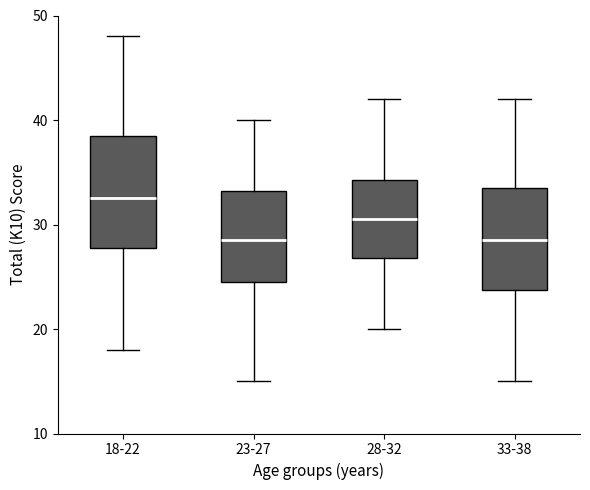

Where does the upper whisker of the box for 33-38 end on the y-axis? The values are not printed on the chart, so give them approximately, as read against the axis.

42